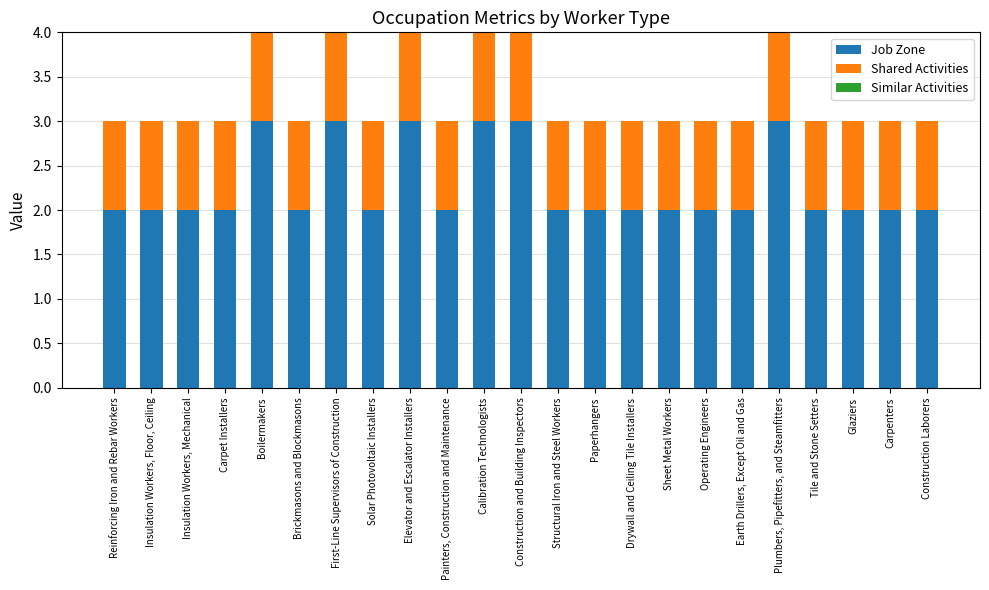

What is the total value across all series at Structural Iron and Steel Workers?

3